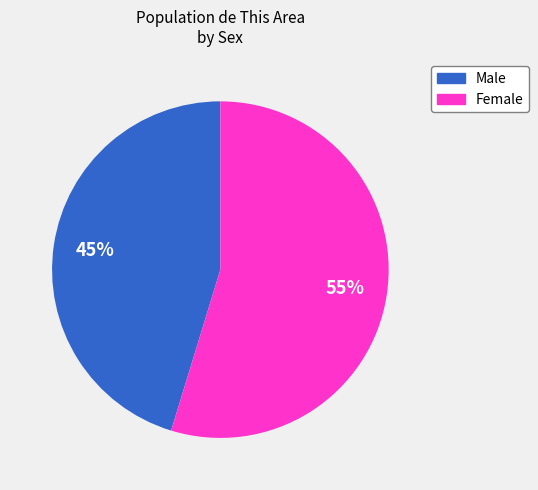

Combined, do Male and Female account for over 50%?

Yes